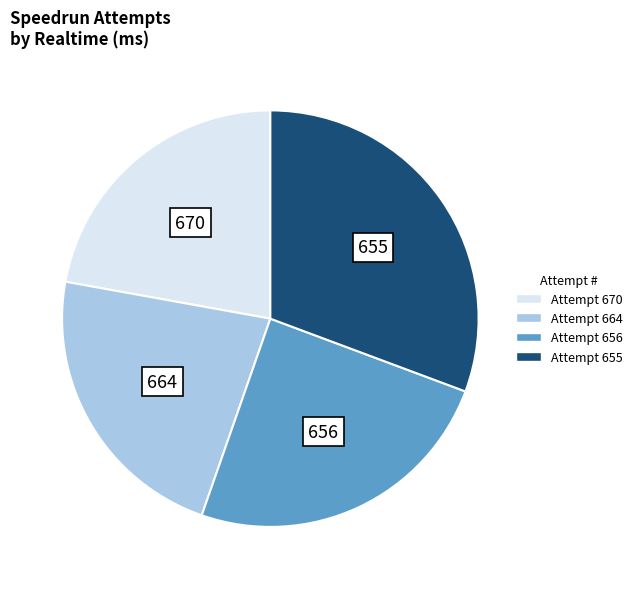

Which has a higher value, Attempt 670 or Attempt 656?

Attempt 656